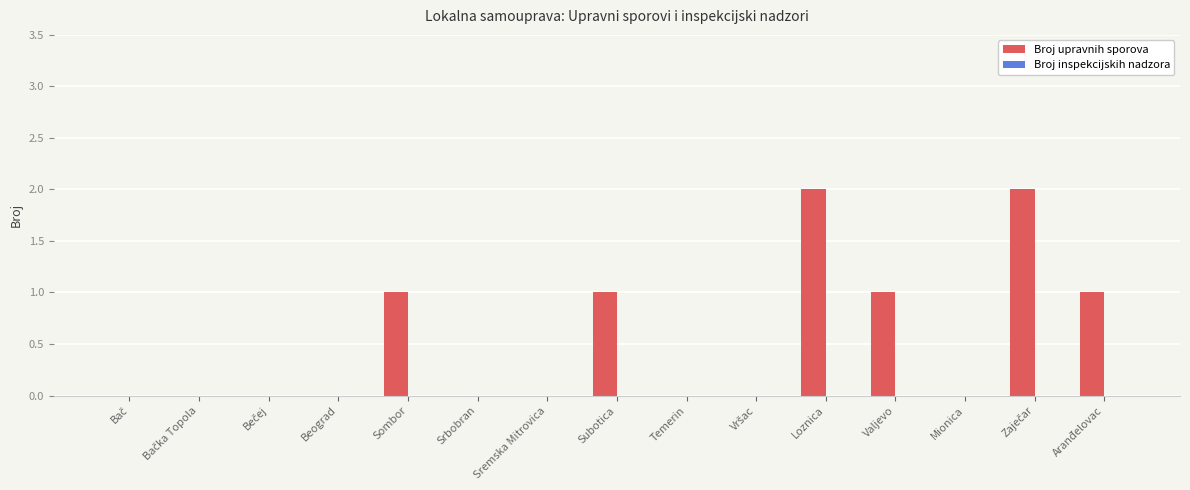

Which has a higher value, Valjevo or Beograd?

Valjevo